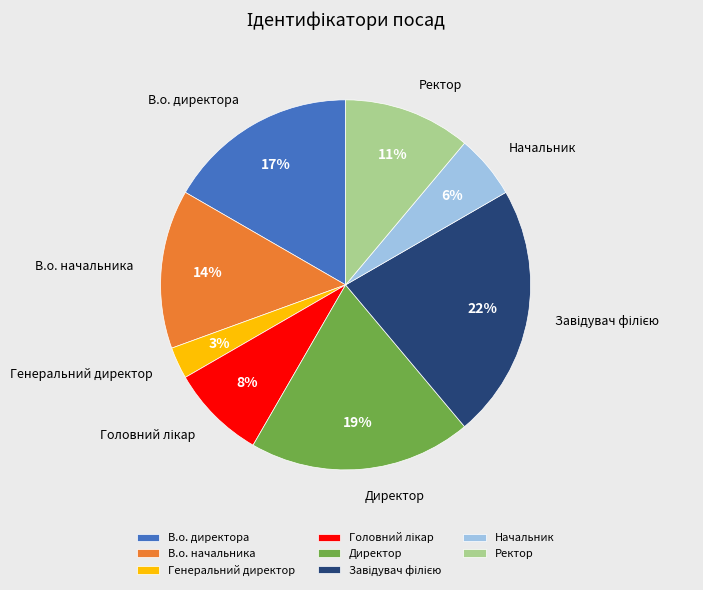

Does В.о. директора represent more than half of the total?

No